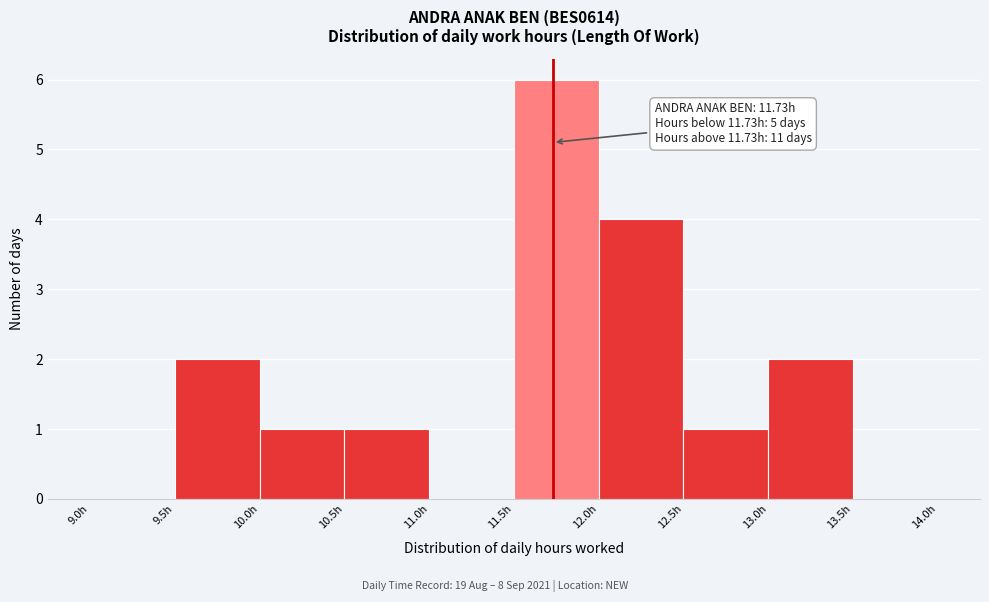

Over which range of the x-axis is the bar tallest?

11.5 to 12.0